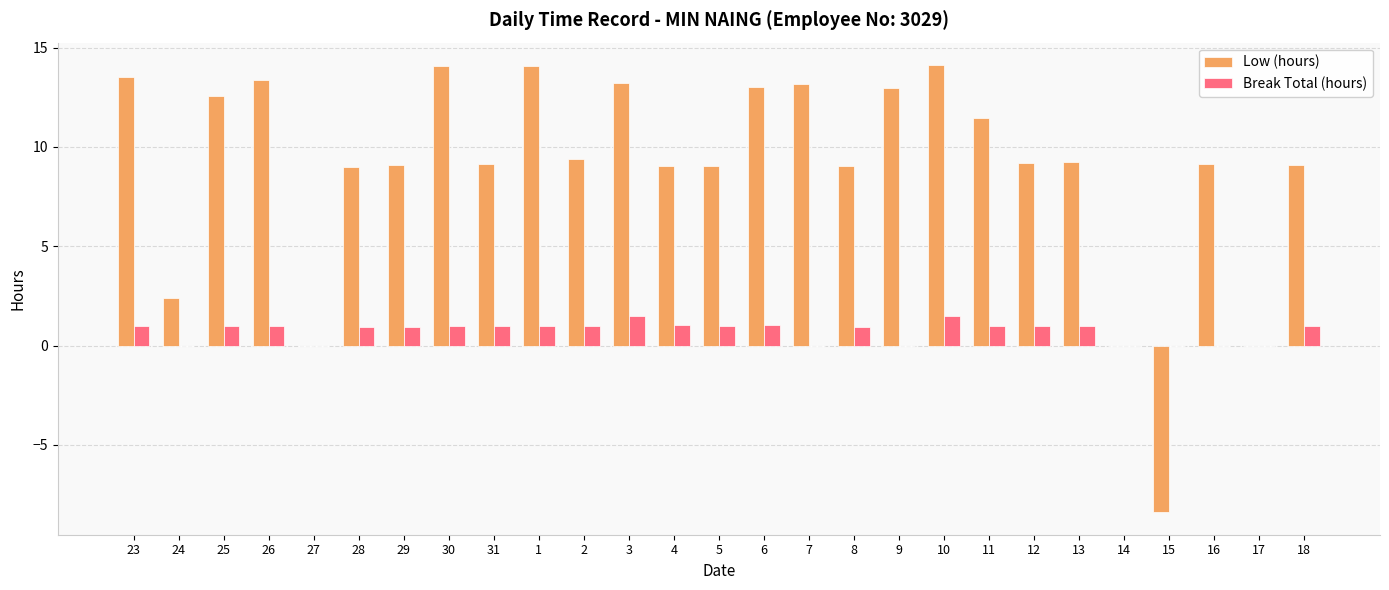

Which series changed the most between 8 and 17?

Low (hours)